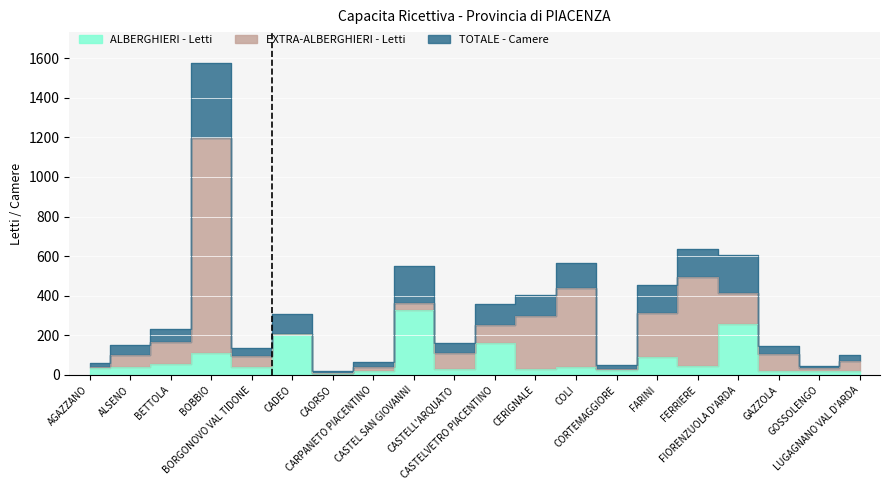

At which label does TOTALE - Camere reach its peak?

BOBBIO